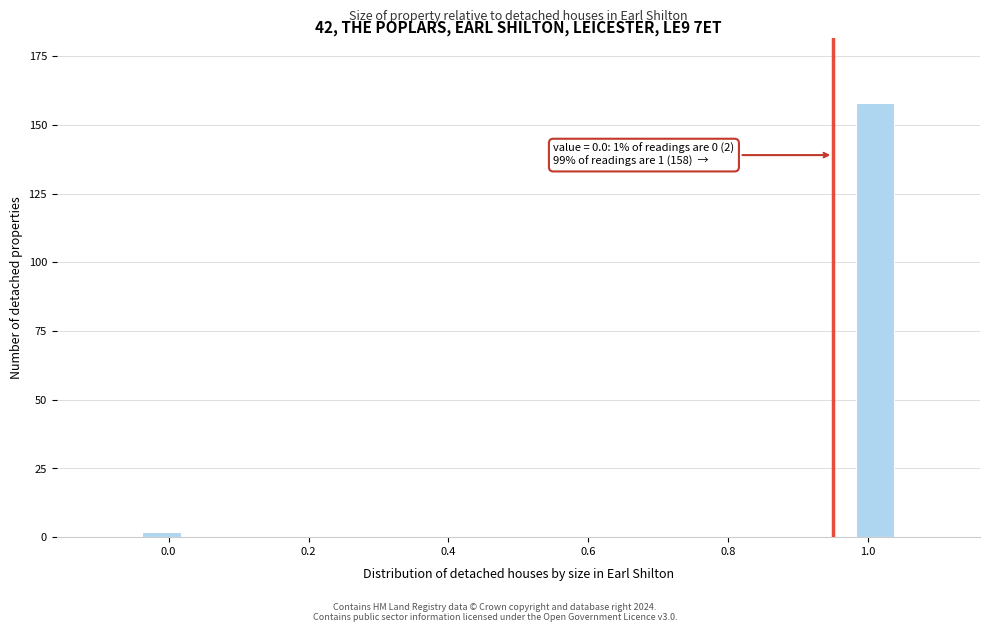

Around what value on the x-axis is the tallest bar? Give the approximate position of its centre, as read against the axis.

1.02